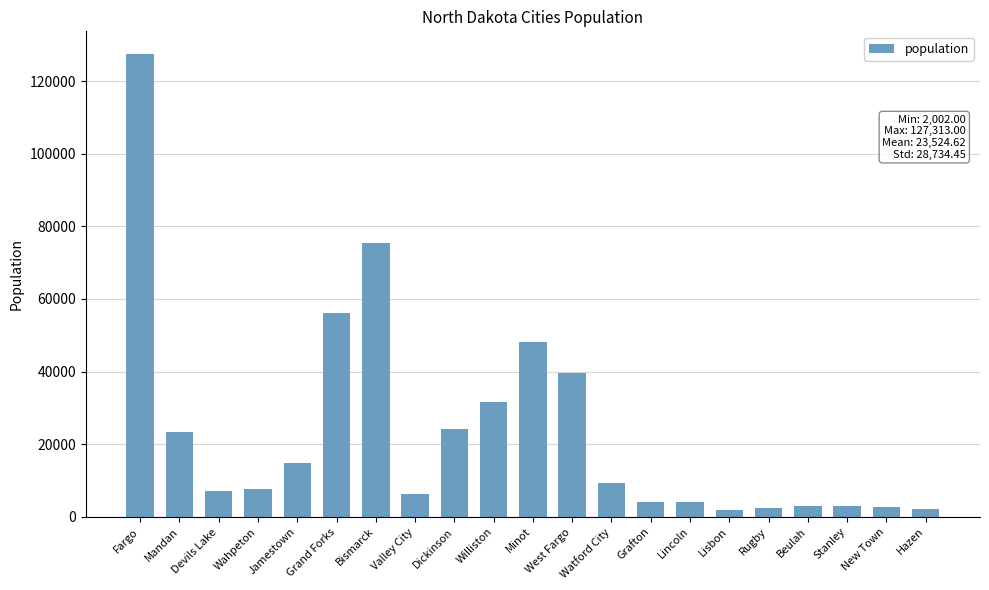

Are the bars horizontal?

No